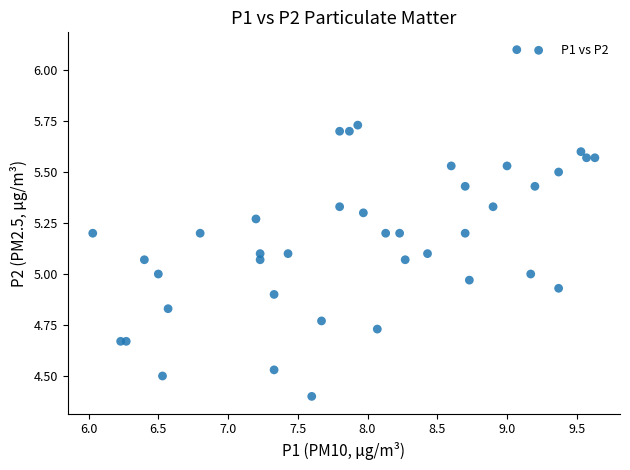

What is the range of X values (max minus min)?

3.6